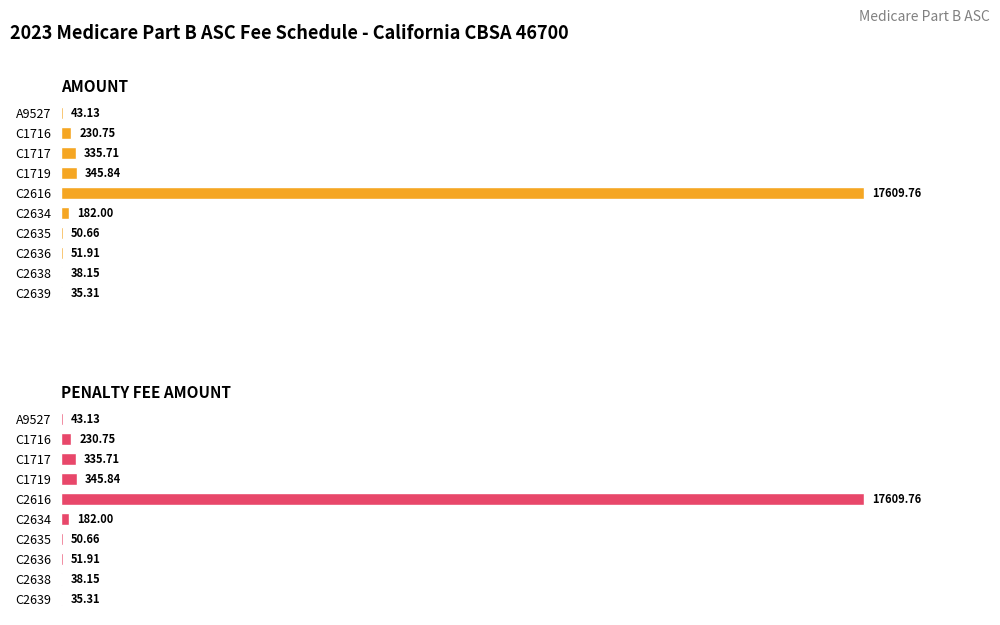

Which series has the largest range (max minus min)?

AMOUNT